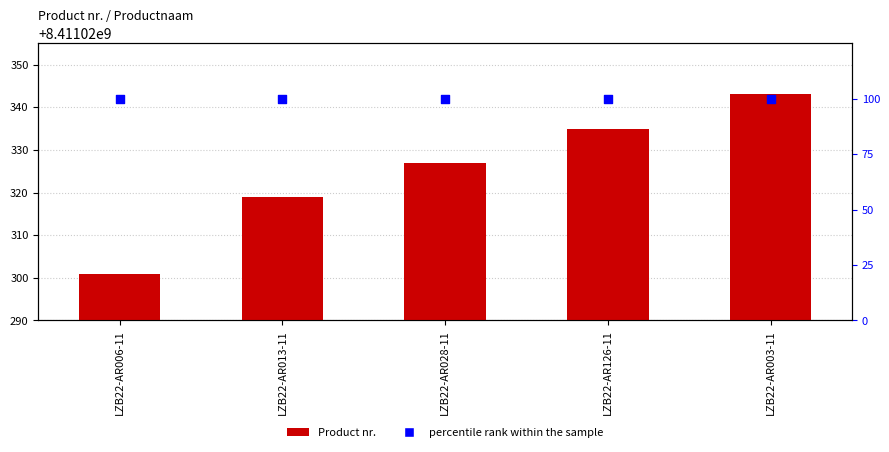

At which category is the sum across all series the highest?

LZB22-AR003-11